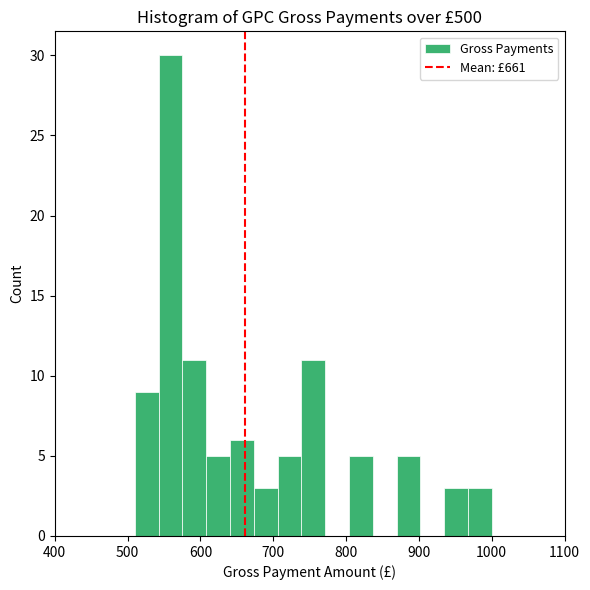

Read against the x-axis, roughly where is the centre of the tallest bar?

560